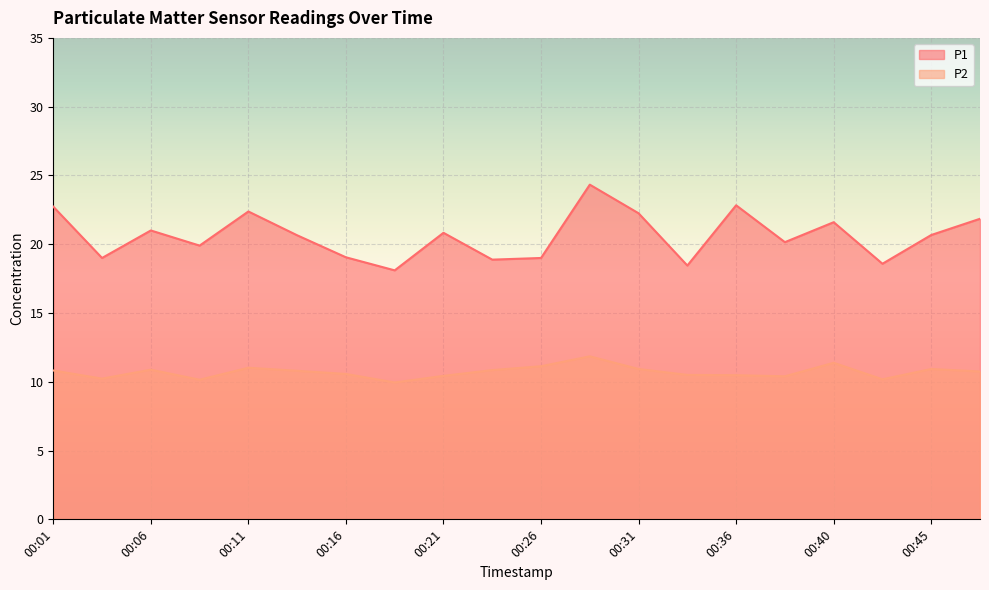

How many series are shown in this chart?

2